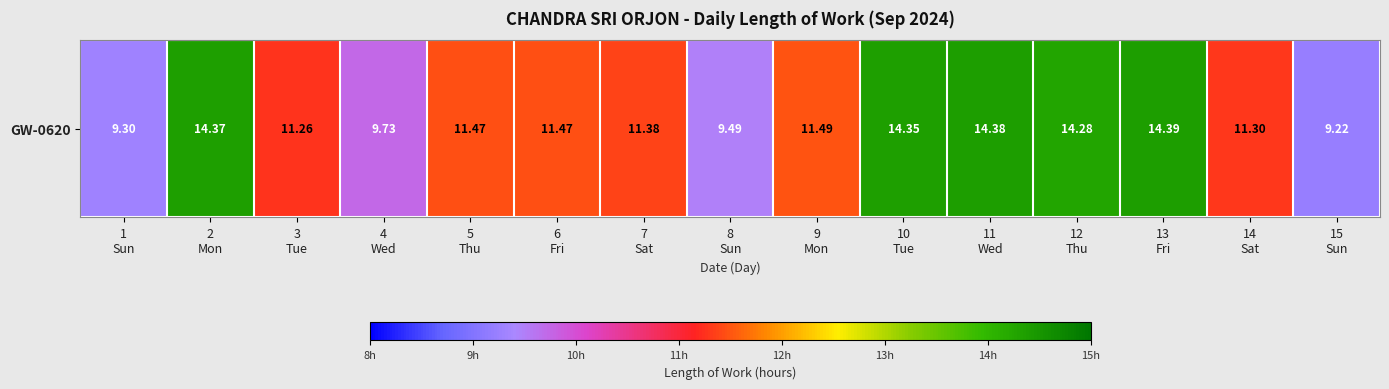

At which label is the value closest to 11?

3
Tue